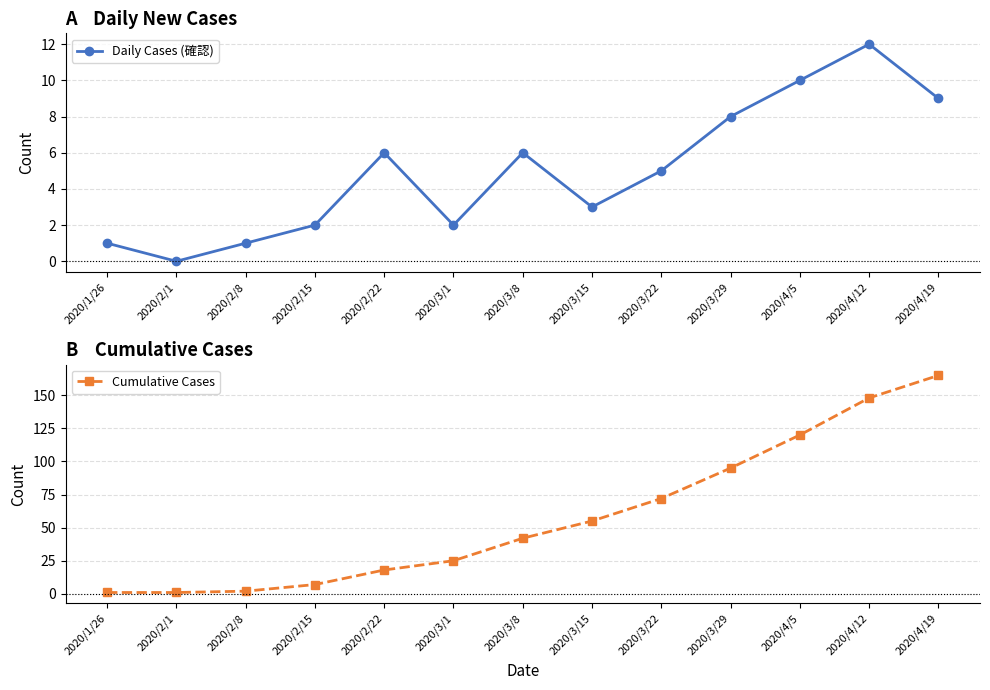

What is the difference between the Cumulative Cases values at 2020/4/19 and 2020/3/1?

140